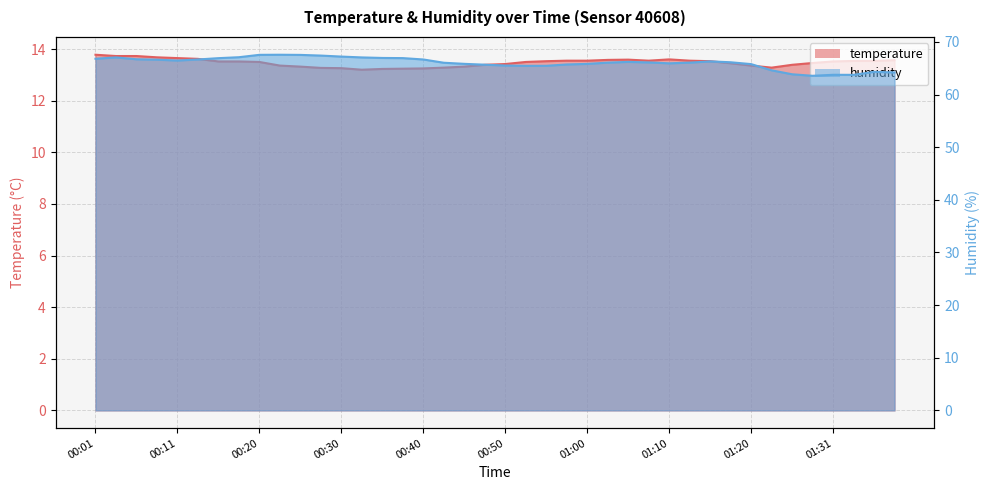

In temperature, how many points are higher than both neighbors (excluding endpoints)?

2